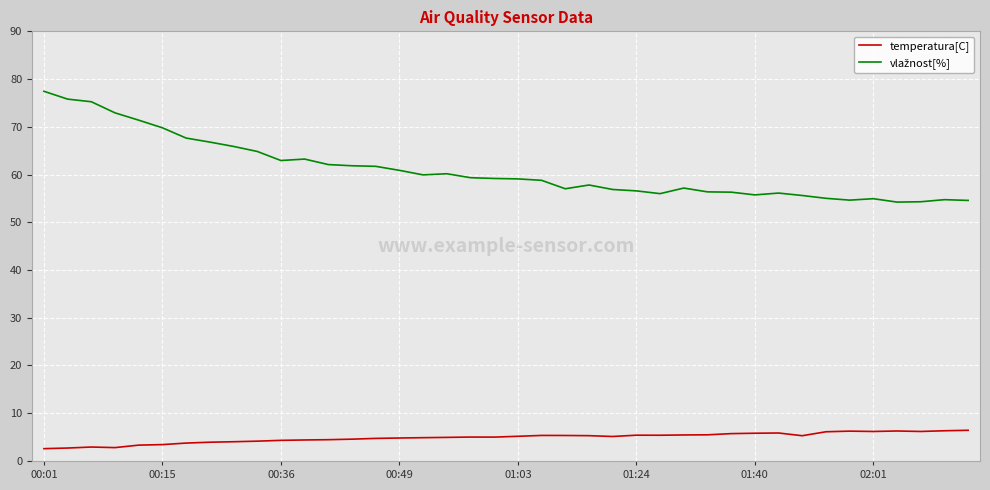

What is the lowest value of the temperatura[C] series?

2.6